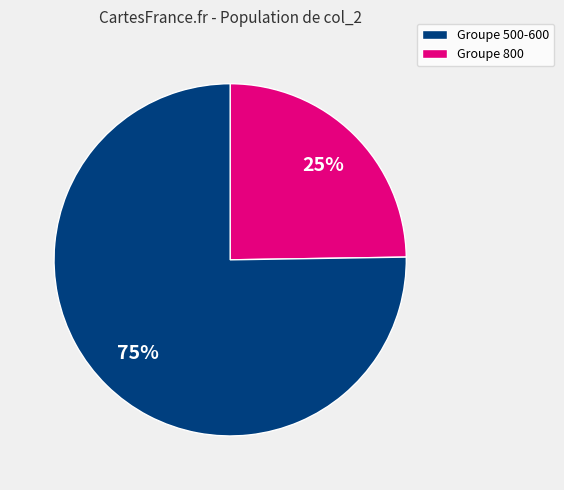

To the nearest percent, what is the average slice percentage?

50%